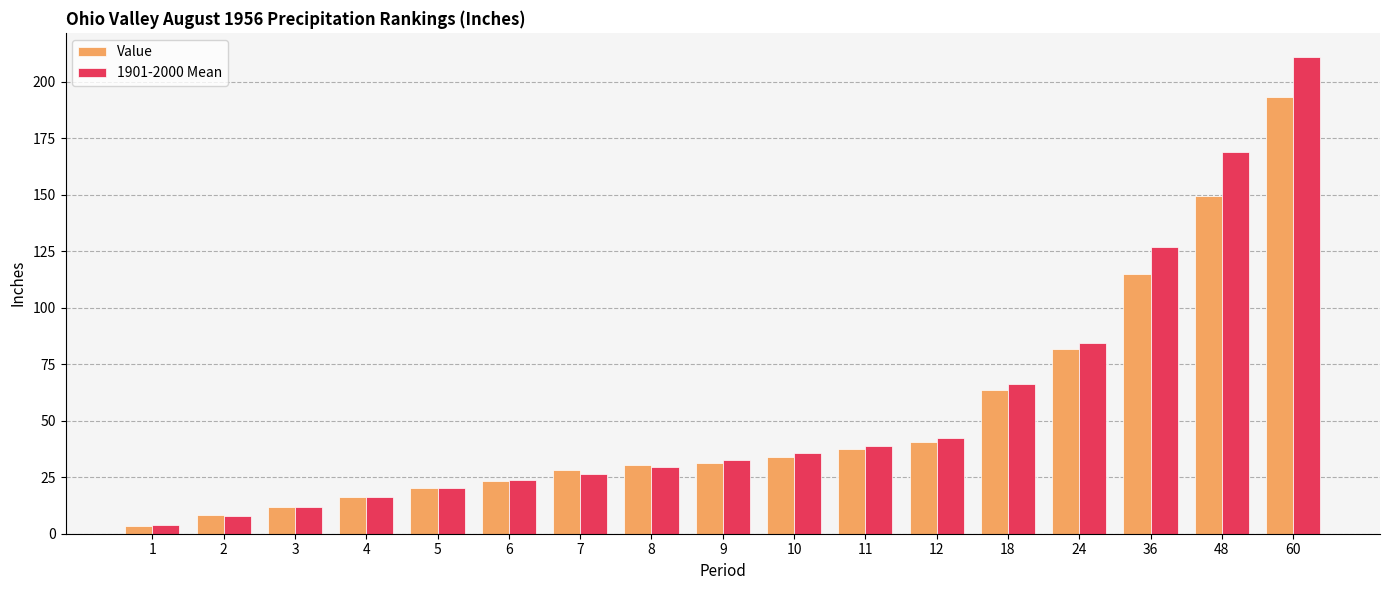

Where is 1901-2000 Mean nearest to the value 107?

36